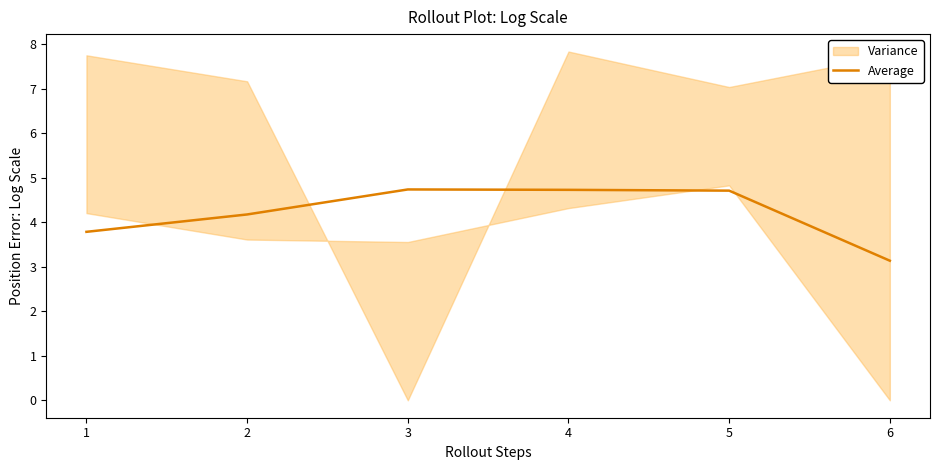

Does the chart have visible grid lines?

No